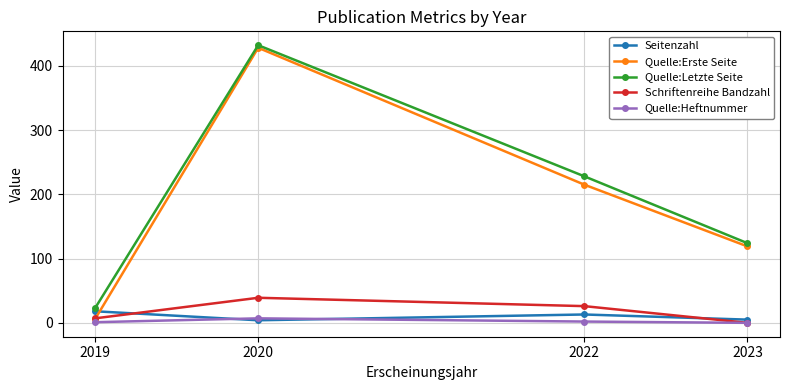

At which label is Schriftenreihe Bandzahl closest to 19?

2022